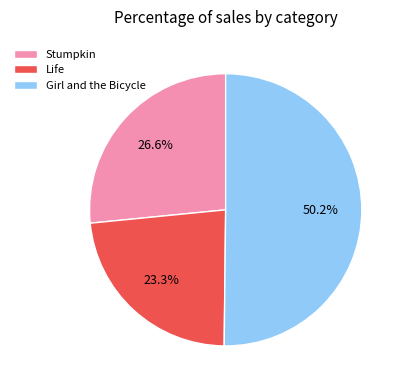

What is the majority slice?

Girl and the Bicycle